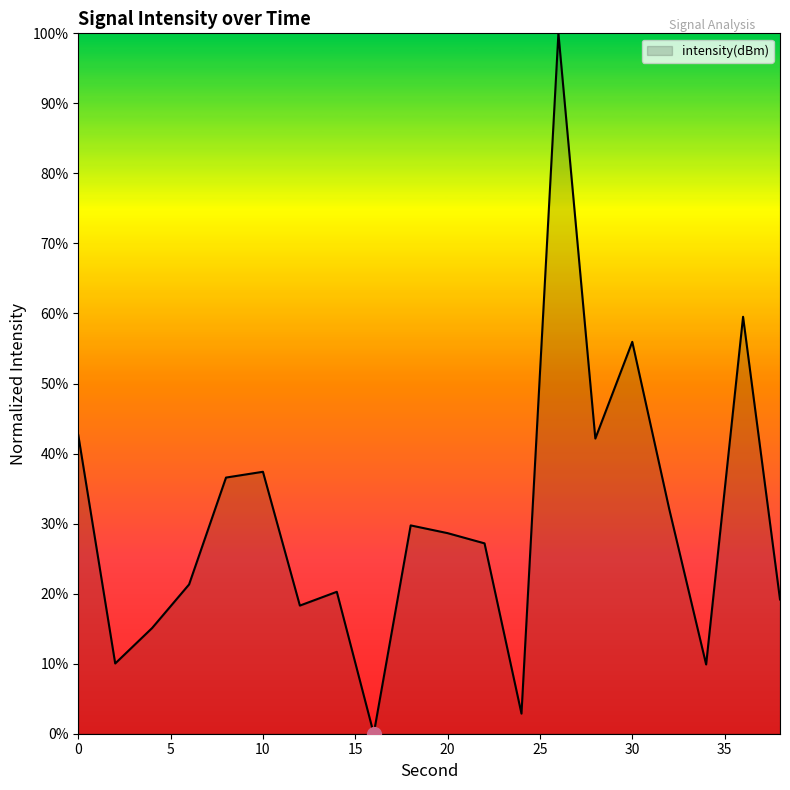

What is the greatest value displayed?

100.0